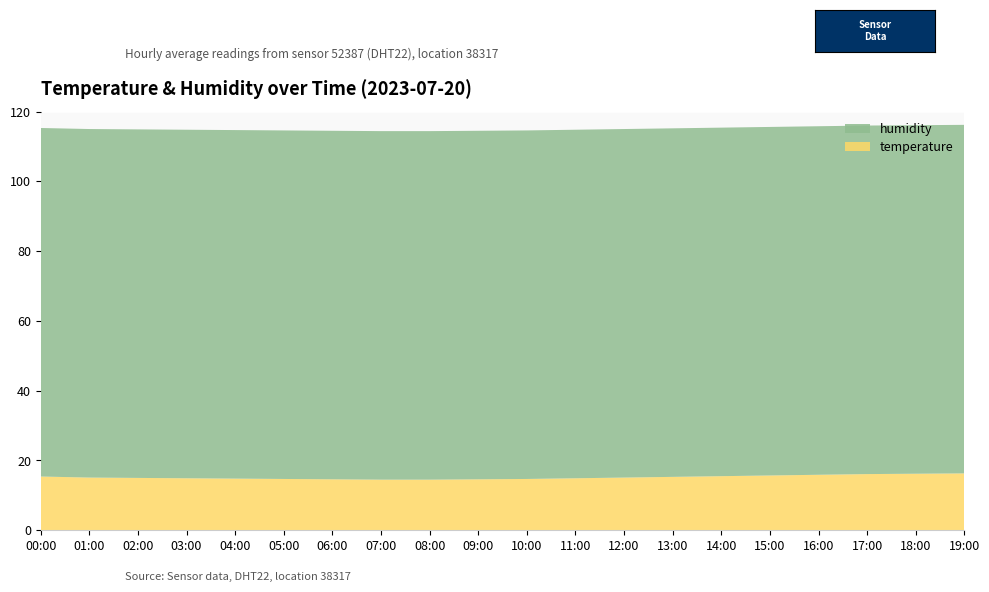

Reading left to right, list all the values displayed in this chart.

humidity: 00:00=99.9	01:00=99.9	02:00=99.9	03:00=99.9	04:00=99.9	05:00=99.9	06:00=99.9	07:00=99.9	08:00=99.9	09:00=99.9	10:00=99.9	11:00=99.9	12:00=99.9	13:00=99.9	14:00=99.9	15:00=99.9	16:00=99.9	17:00=99.9	18:00=99.9	19:00=99.9
temperature: 00:00=15.4	01:00=15.1	02:00=15.0	03:00=14.9	04:00=14.8	05:00=14.7	06:00=14.6	07:00=14.5	08:00=14.5	09:00=14.6	10:00=14.7	11:00=14.9	12:00=15.1	13:00=15.3	14:00=15.5	15:00=15.7	16:00=15.9	17:00=16.1	18:00=16.2	19:00=16.3